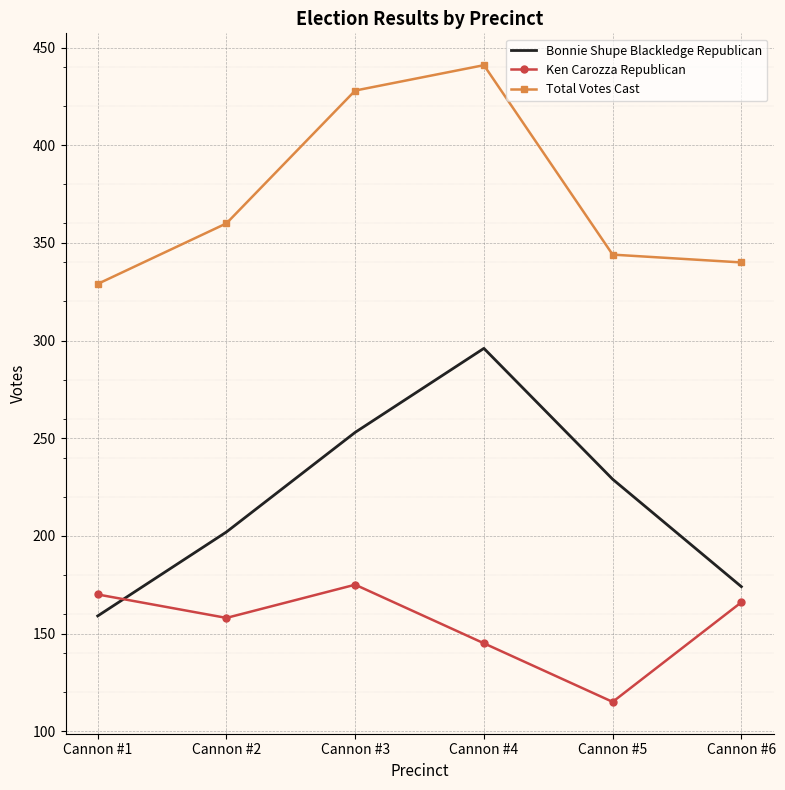

What is the difference between the Total Votes Cast values at Cannon #2 and Cannon #4?

81